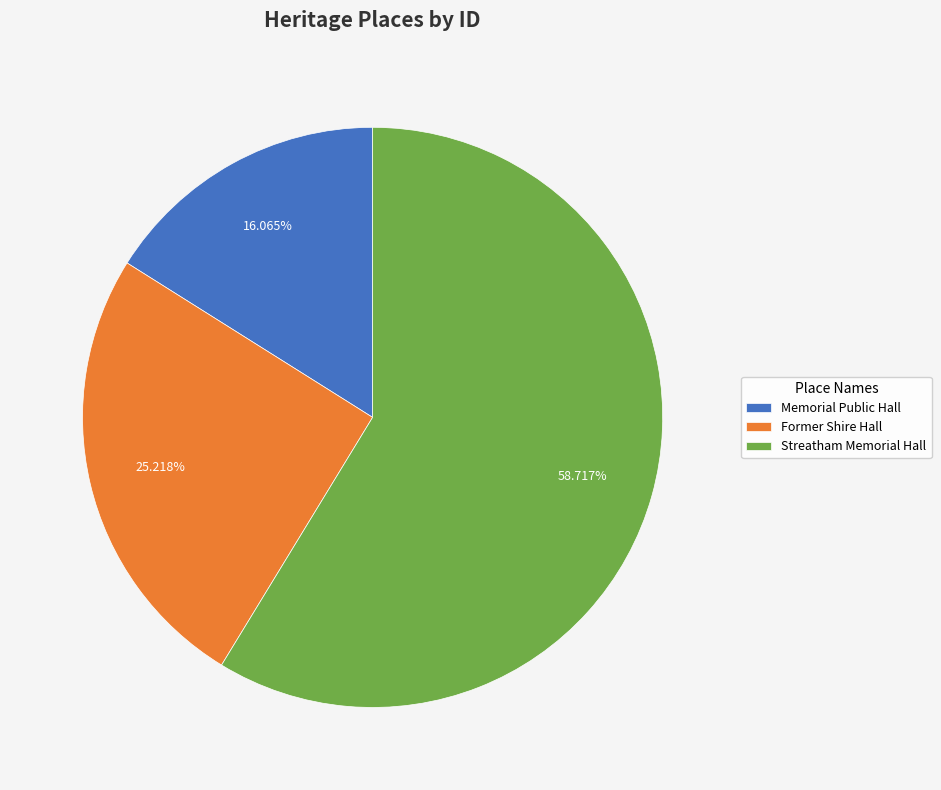

What is the total percentage of Streatham Memorial Hall and Memorial Public Hall?

74.8%